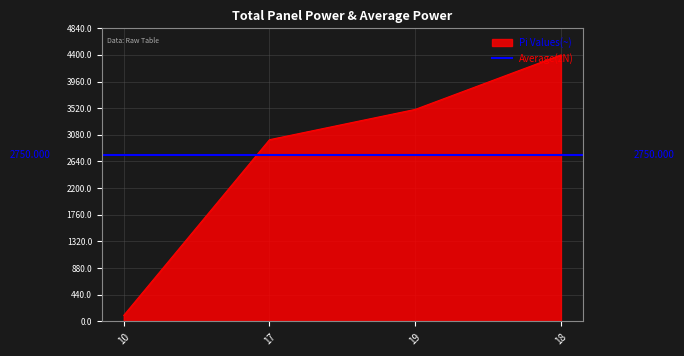

Rank the categories by Pi Values(~) value from highest to lowest.

18, 19, 17, 10